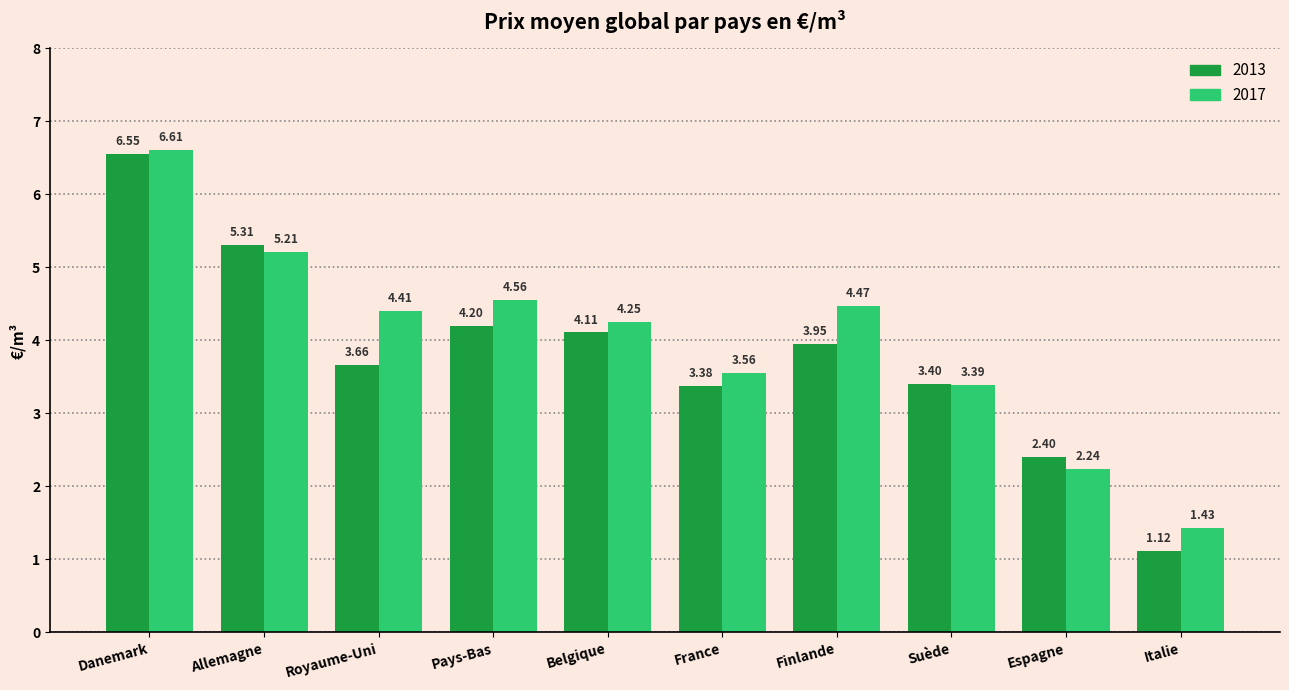

What is the total value across all series at Pays-Bas?

8.8